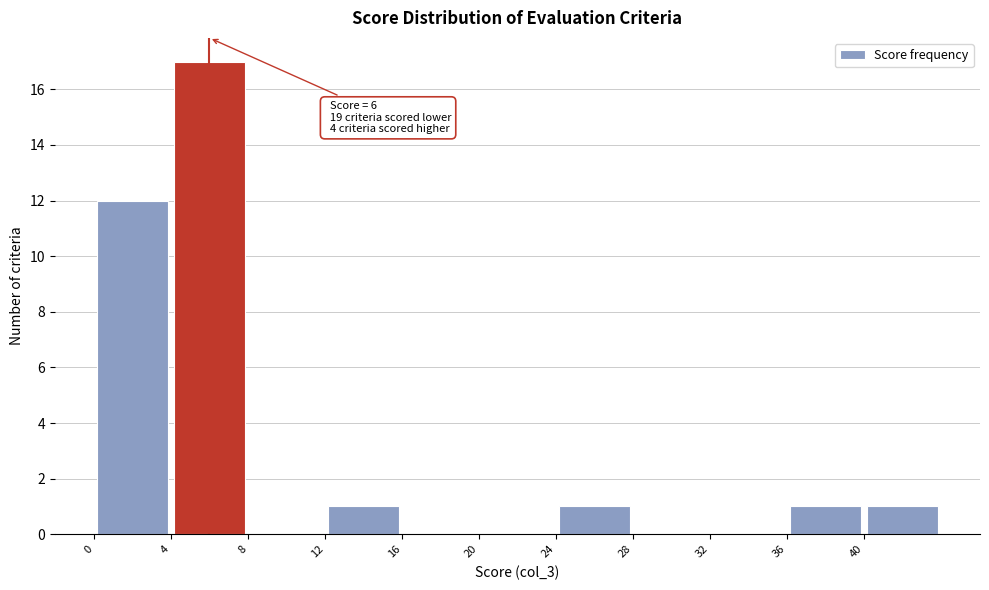

Which range on the x-axis has the tallest bar?

4 to 8